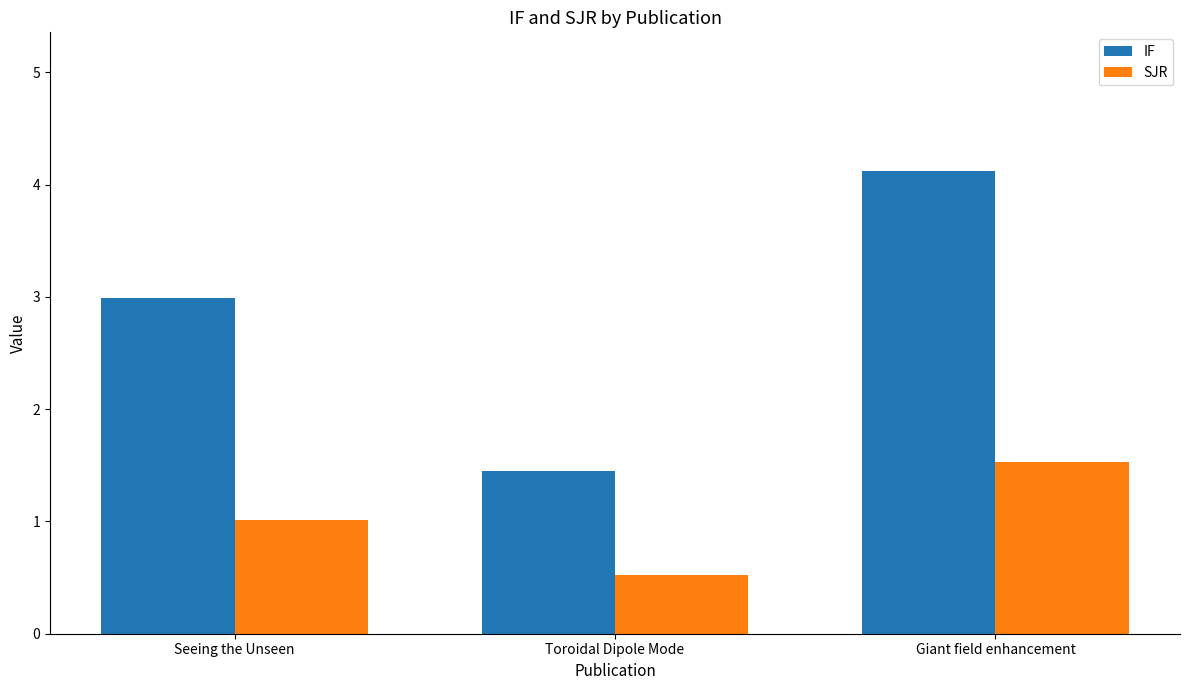

What is the total value across all series at Seeing the Unseen?

4.0